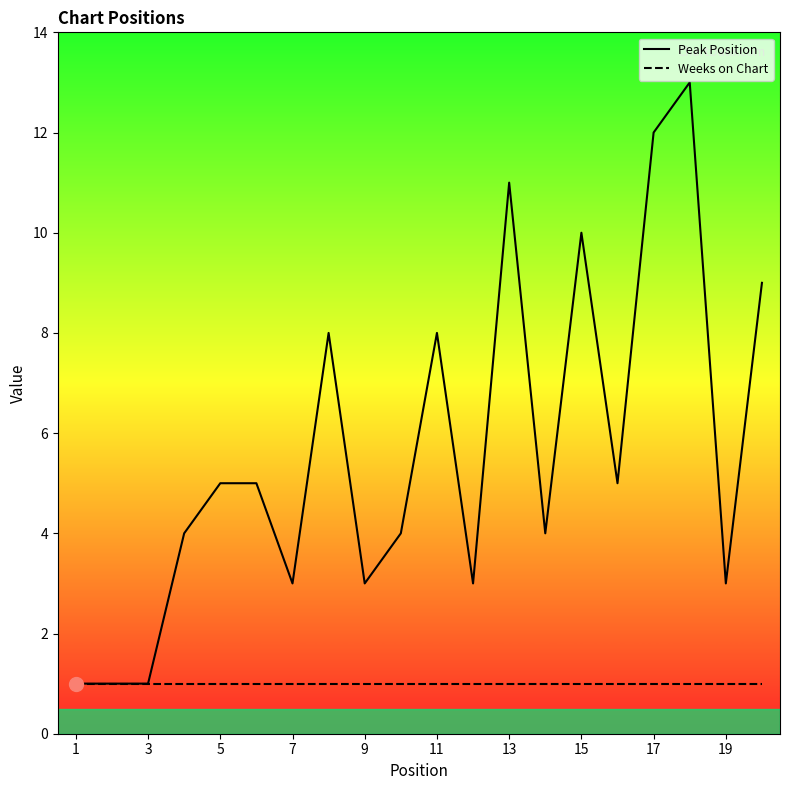

Rank the series by their maximum value, from highest to lowest.

Peak Position, Weeks on Chart